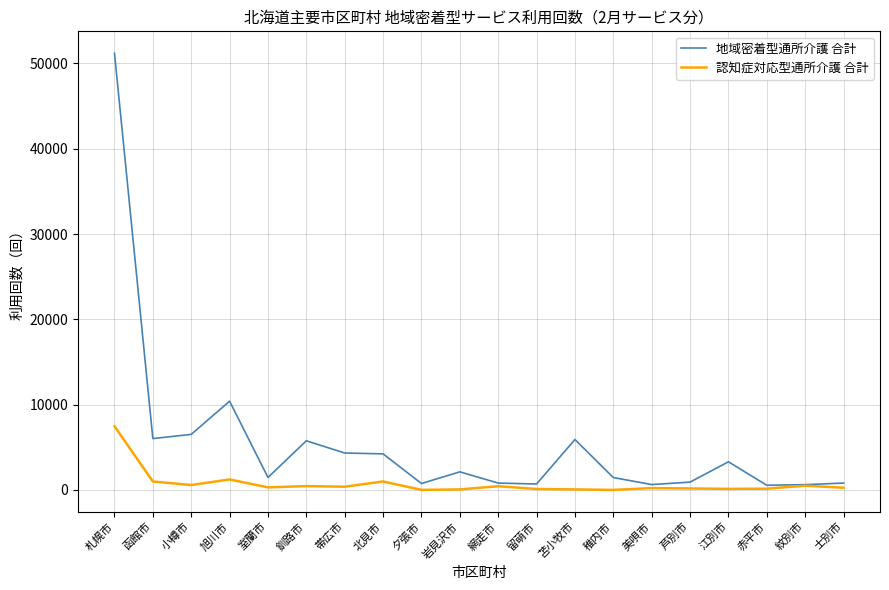

Is it true that 地域密着型通所介護 合計 equals 5761 at 釧路市?

True